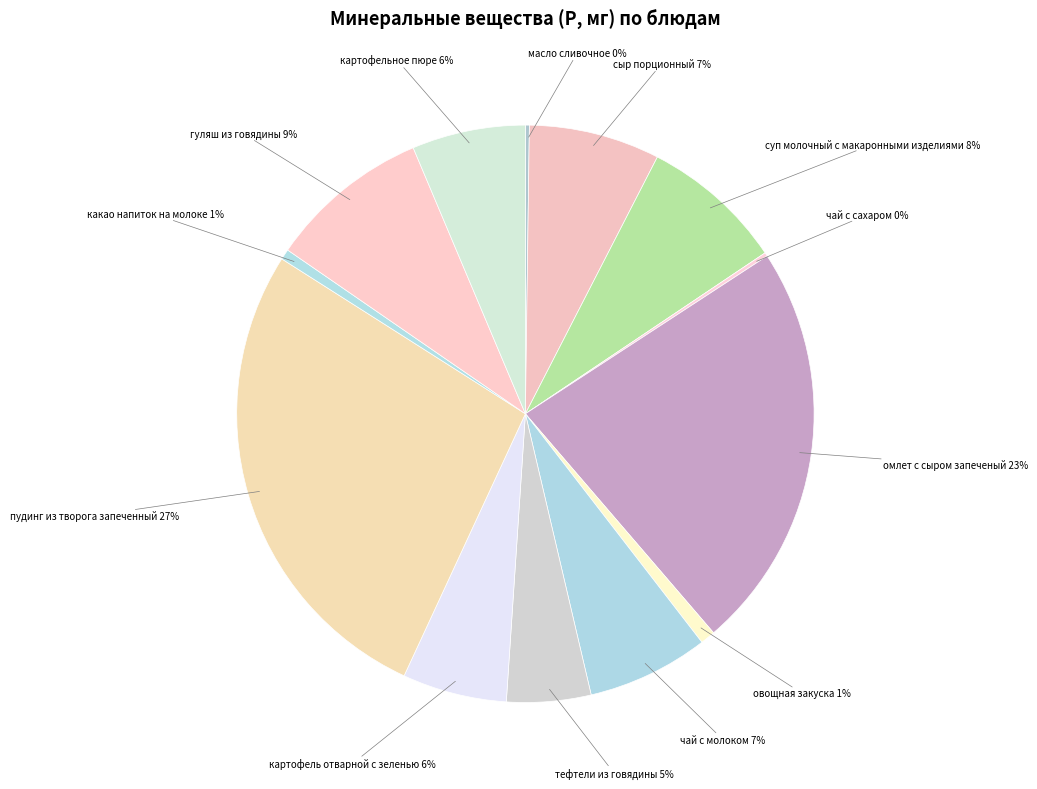

Rank the categories by value from lowest to highest.

чай с сахаром, масло сливочное, какао напиток на молоке, овощная закуска, тефтели из говядины, картофель отварной с зеленью, картофельное пюре, чай с молоком, сыр порционный, суп молочный с макаронными изделиями, гуляш из говядины, омлет с сыром запеченый, пудинг из творога запеченный